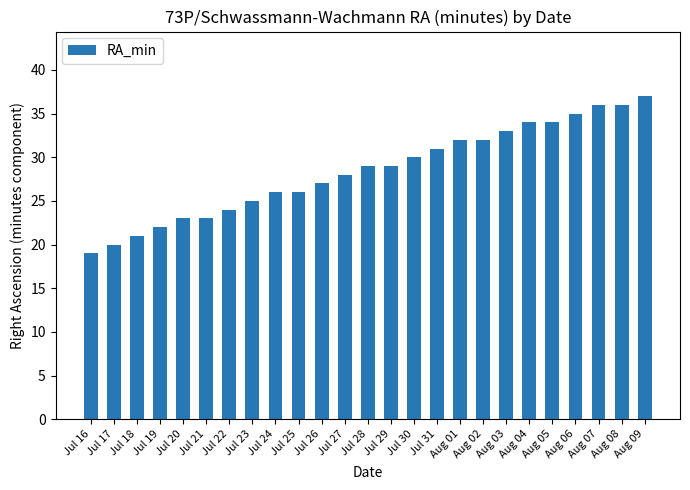

The chart shows a value of 24 at Jul 22. True or false?

True